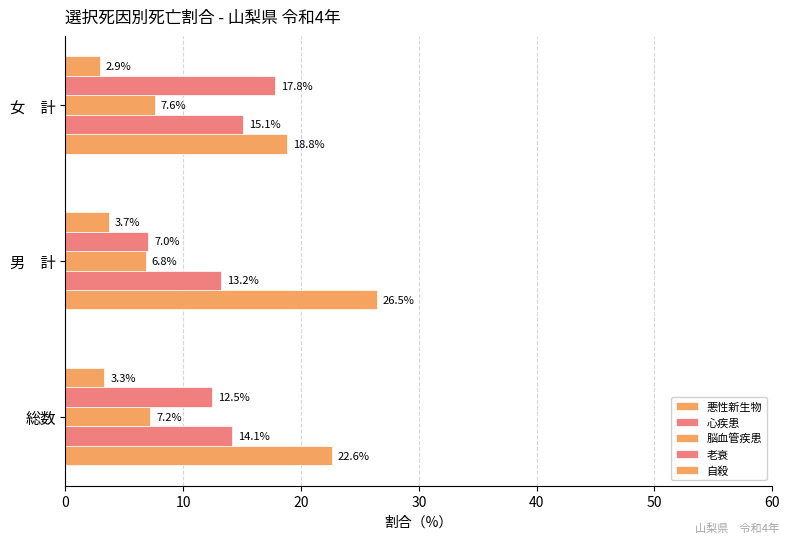

What is the smallest value displayed?

2.9